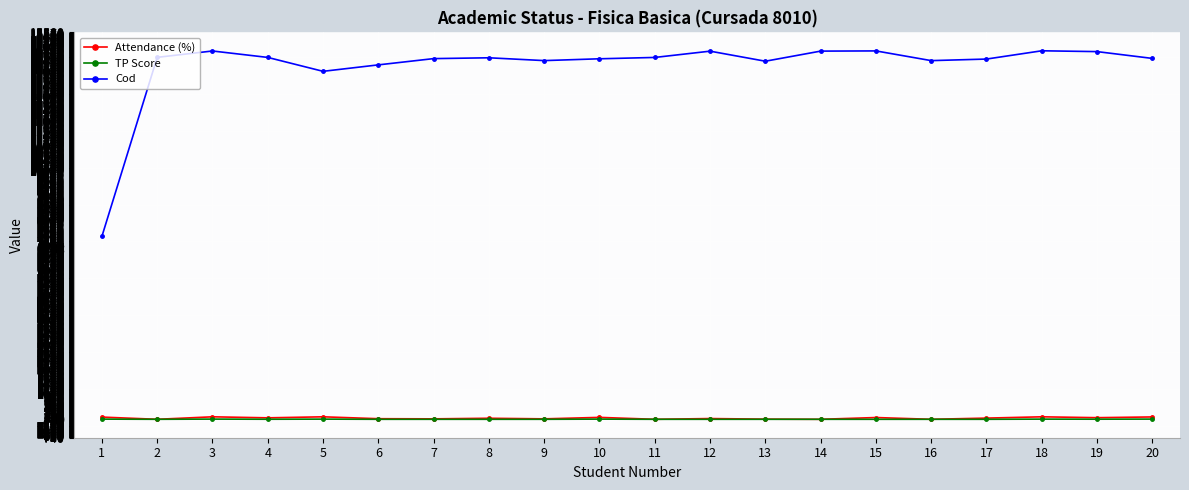

Which series has the largest total across all categories?

Cod